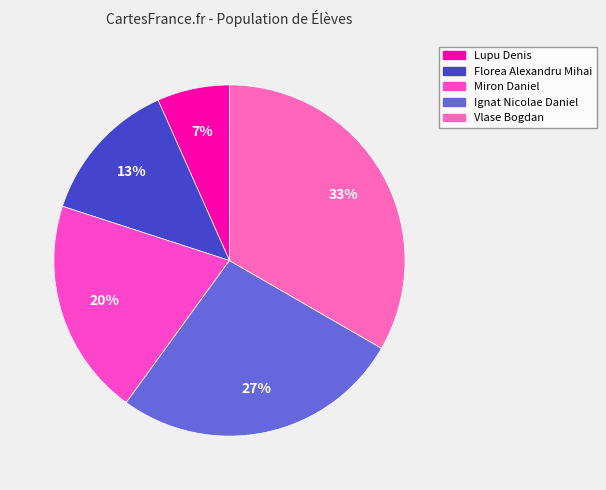

Does any single category account for the majority?

No